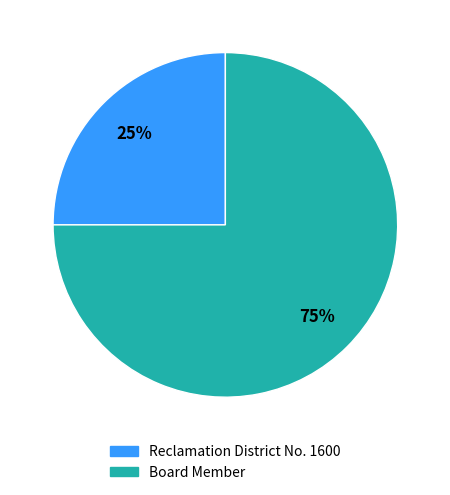

Count the number of slices in the pie.

2